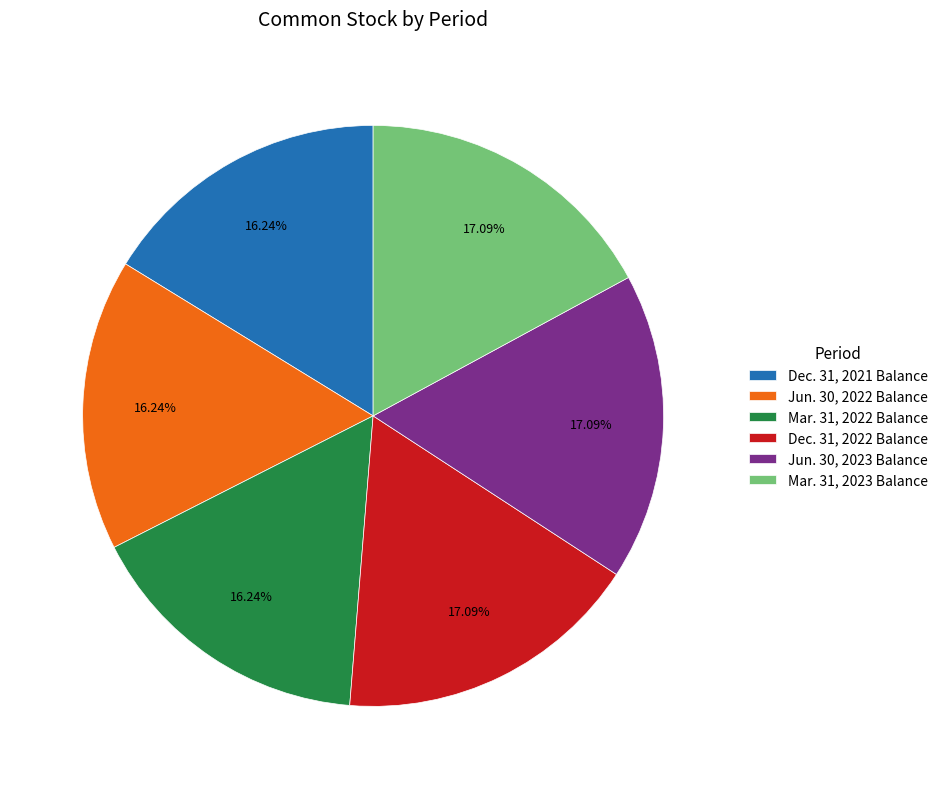

Between Mar. 31, 2023 Balance and Mar. 31, 2022 Balance, which is larger?

Mar. 31, 2023 Balance